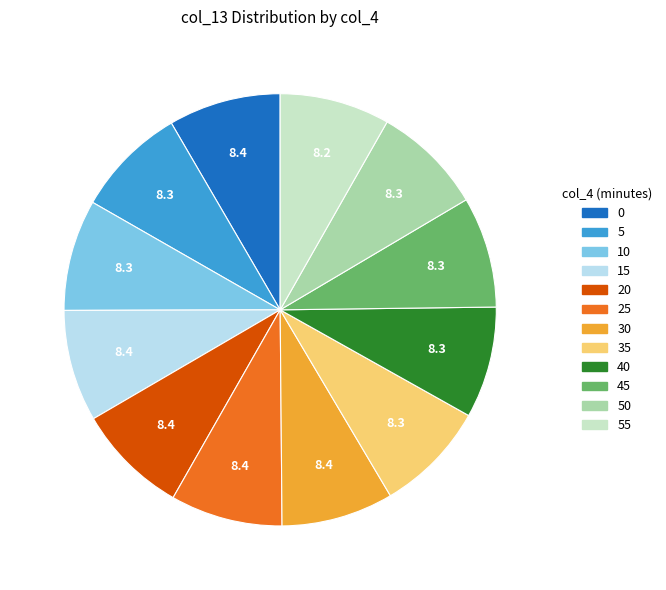

Is there any slice that represents more than half of the pie?

No